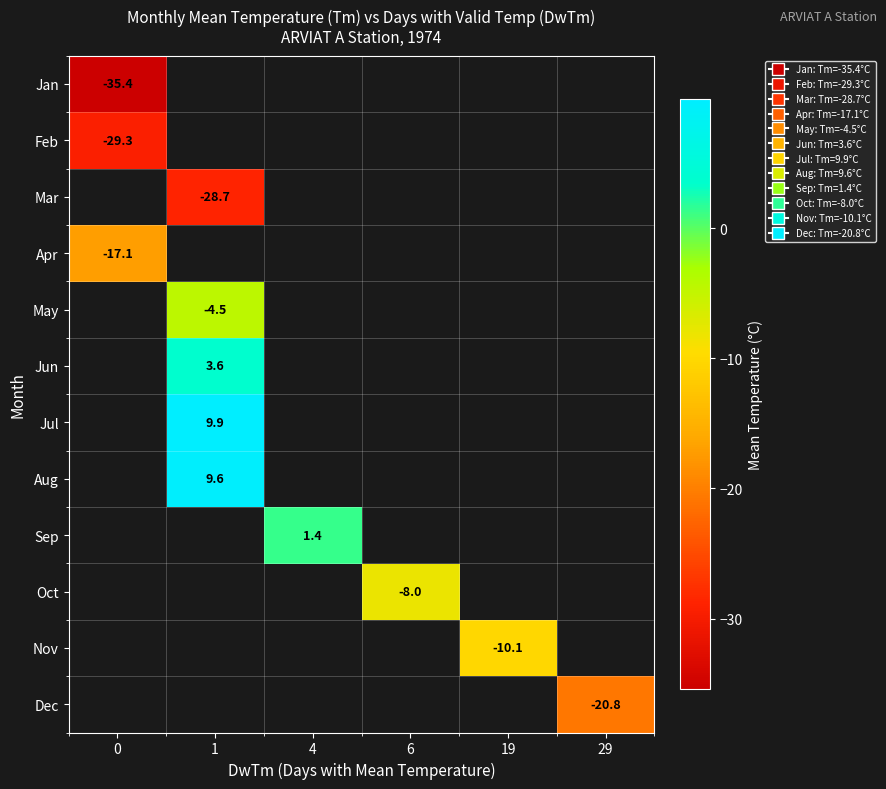

How many negative values does the row_0 series have?

1